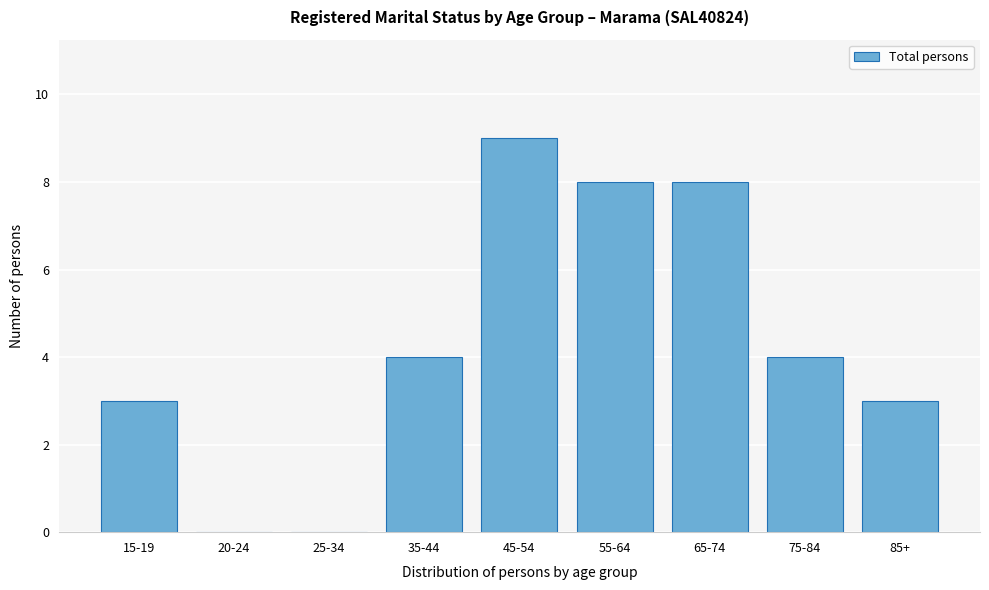

Reading left to right, list all the values displayed in this chart.

15-19=3	20-24=0	25-34=0	35-44=4	45-54=9	55-64=8	65-74=8	75-84=4	85+=3